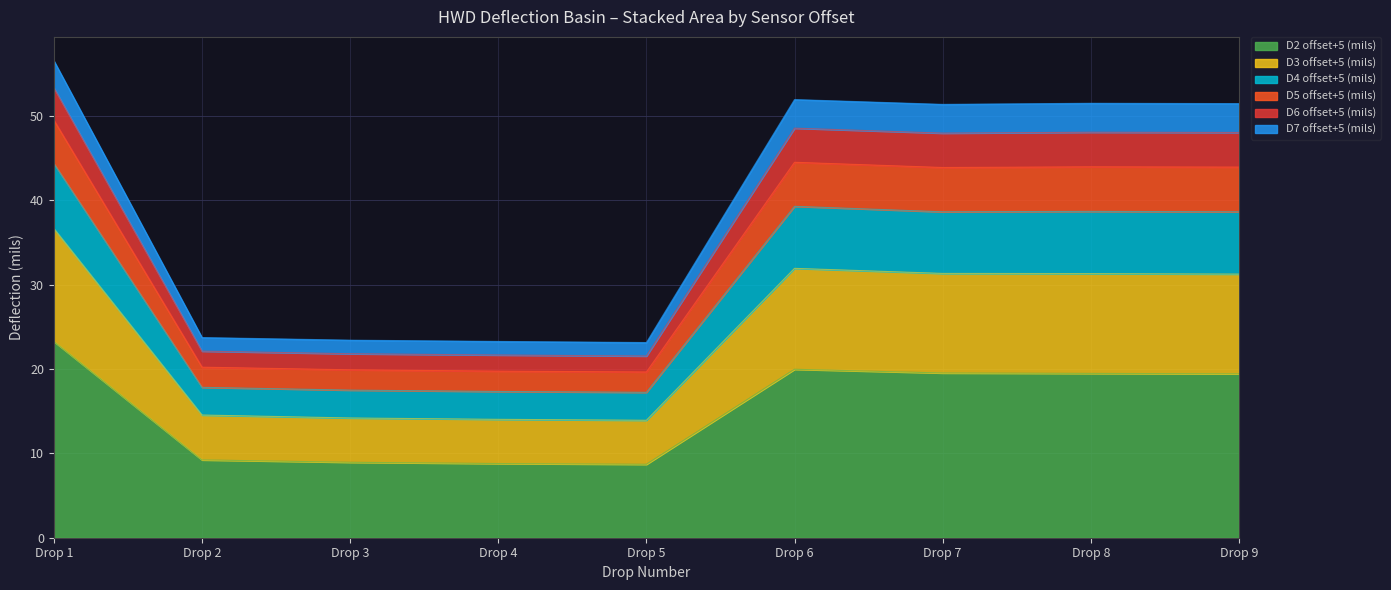

Which category has the highest value in the D2 offset+5 (mils) series?

Drop 1